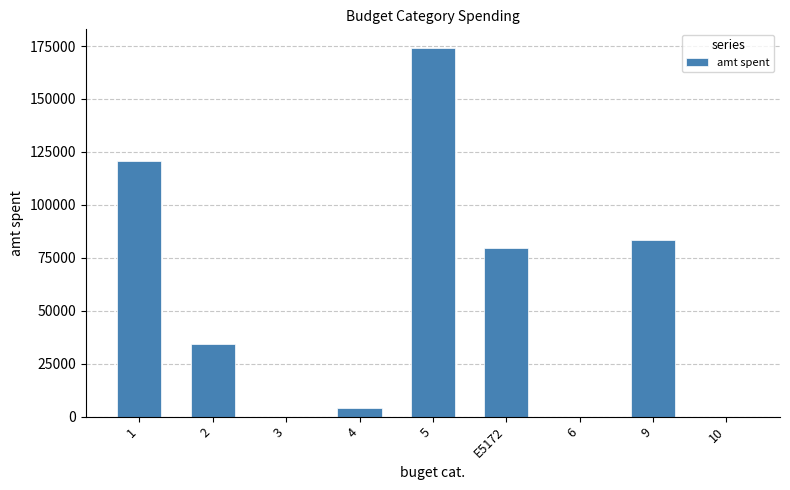

Is it true that the value at 1 is 120877.8?

True